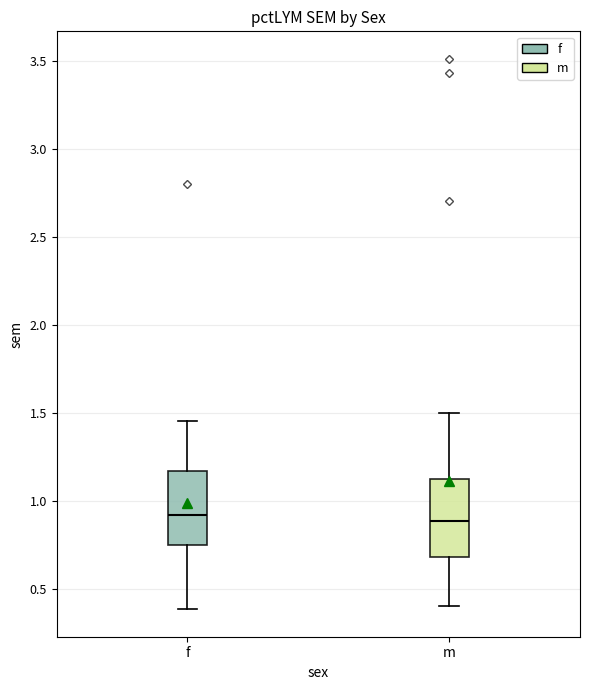

Reading left to right, read every box against the y-axis: the position of its median line, the range the box covers, and the ends of its whiskers. The values are not printed on the chart, so give them approximately, as read against the axis.

f: median 0.90, box 0.75 to 1.15, whiskers 0.40 to 1.45
m: median 0.90, box 0.70 to 1.15, whiskers 0.40 to 1.50